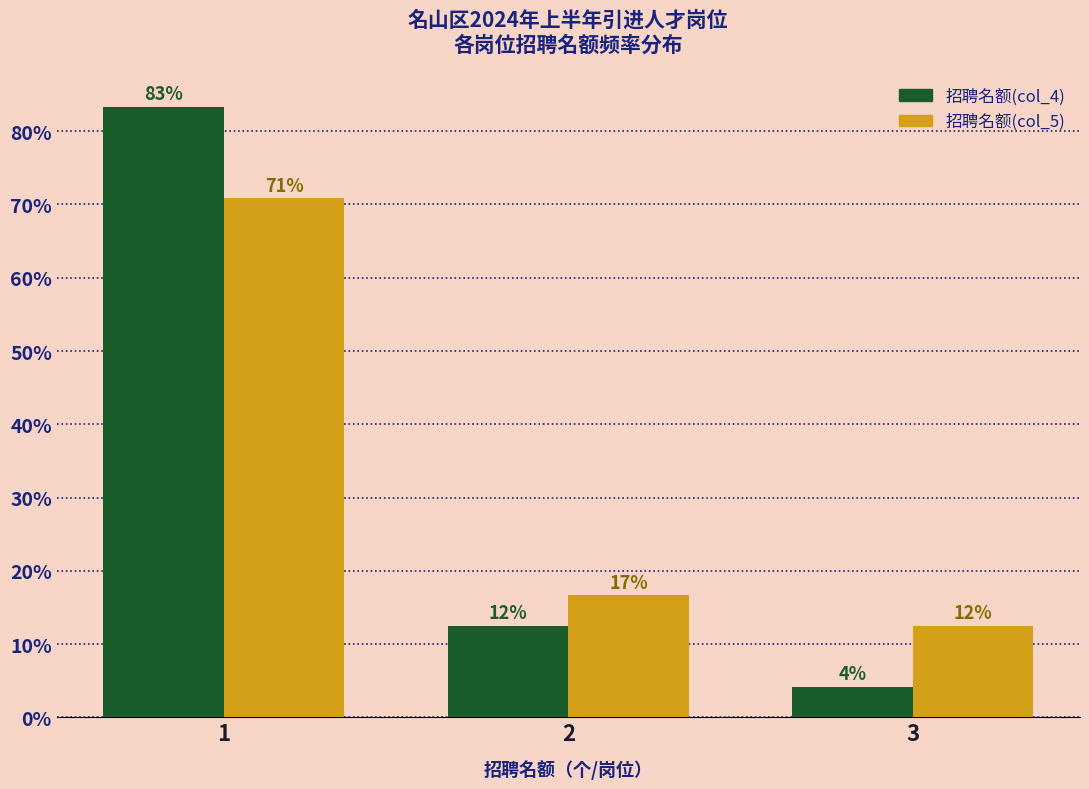

How many bars are there in total?

6